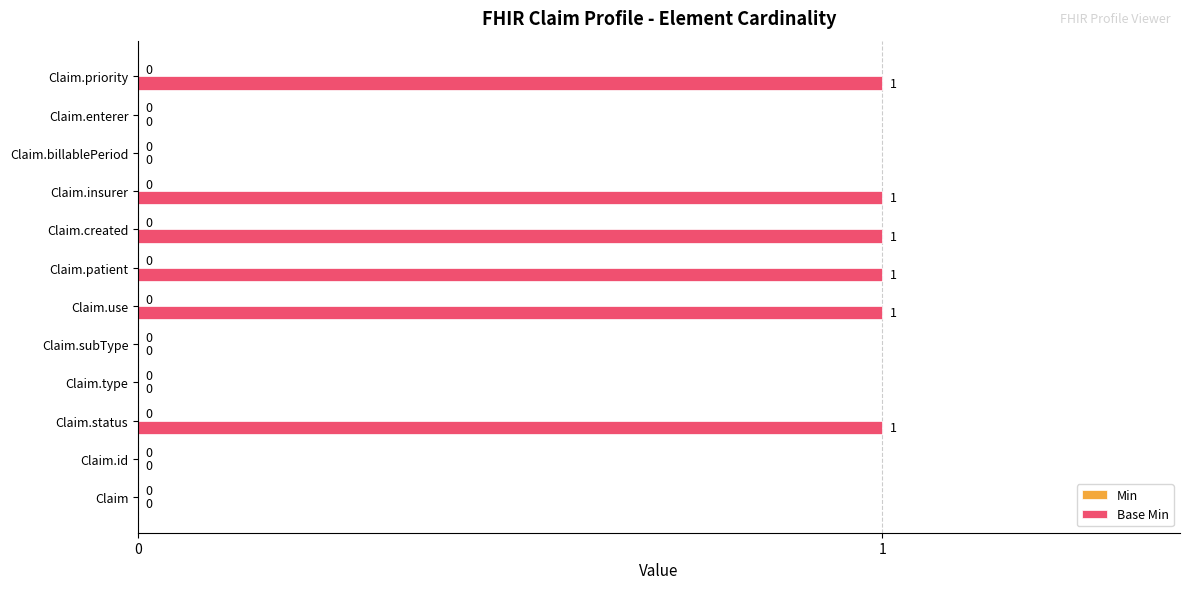

The chart shows a value of 1 at Claim.created. True or false?

True